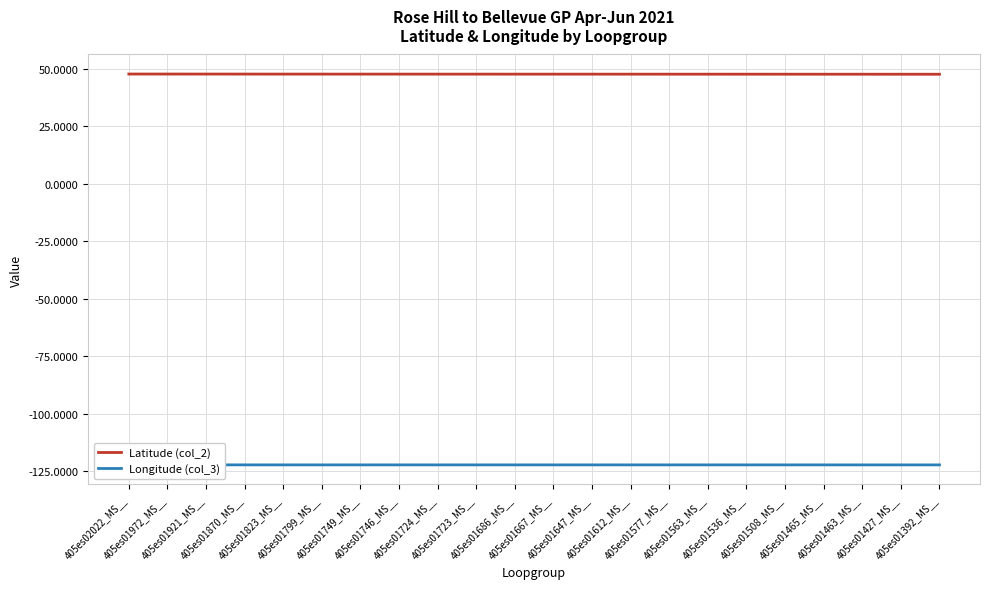

Reading right to left, extract all data points from this chart.

Latitude (col_2): 405es01392_MS__=47.6	405es01427_MS__=47.6	405es01463_MS__=47.6	405es01465_MS__=47.6	405es01508_MS__=47.6	405es01536_MS__=47.6	405es01563_MS__=47.6	405es01577_MS__=47.6	405es01612_MS__=47.7	405es01647_MS__=47.7	405es01667_MS__=47.7	405es01686_MS__=47.7	405es01723_MS__=47.7	405es01724_MS__=47.7	405es01746_MS__=47.7	405es01749_MS__=47.7	405es01799_MS__=47.7	405es01823_MS__=47.7	405es01870_MS__=47.7	405es01921_MS__=47.7	405es01972_MS__=47.7	405es02022_MS__=47.7
Longitude (col_3): 405es01392_MS__=-122.2	405es01427_MS__=-122.2	405es01463_MS__=-122.2	405es01465_MS__=-122.2	405es01508_MS__=-122.2	405es01536_MS__=-122.2	405es01563_MS__=-122.2	405es01577_MS__=-122.2	405es01612_MS__=-122.2	405es01647_MS__=-122.2	405es01667_MS__=-122.2	405es01686_MS__=-122.2	405es01723_MS__=-122.2	405es01724_MS__=-122.2	405es01746_MS__=-122.2	405es01749_MS__=-122.2	405es01799_MS__=-122.2	405es01823_MS__=-122.2	405es01870_MS__=-122.2	405es01921_MS__=-122.2	405es01972_MS__=-122.2	405es02022_MS__=-122.2